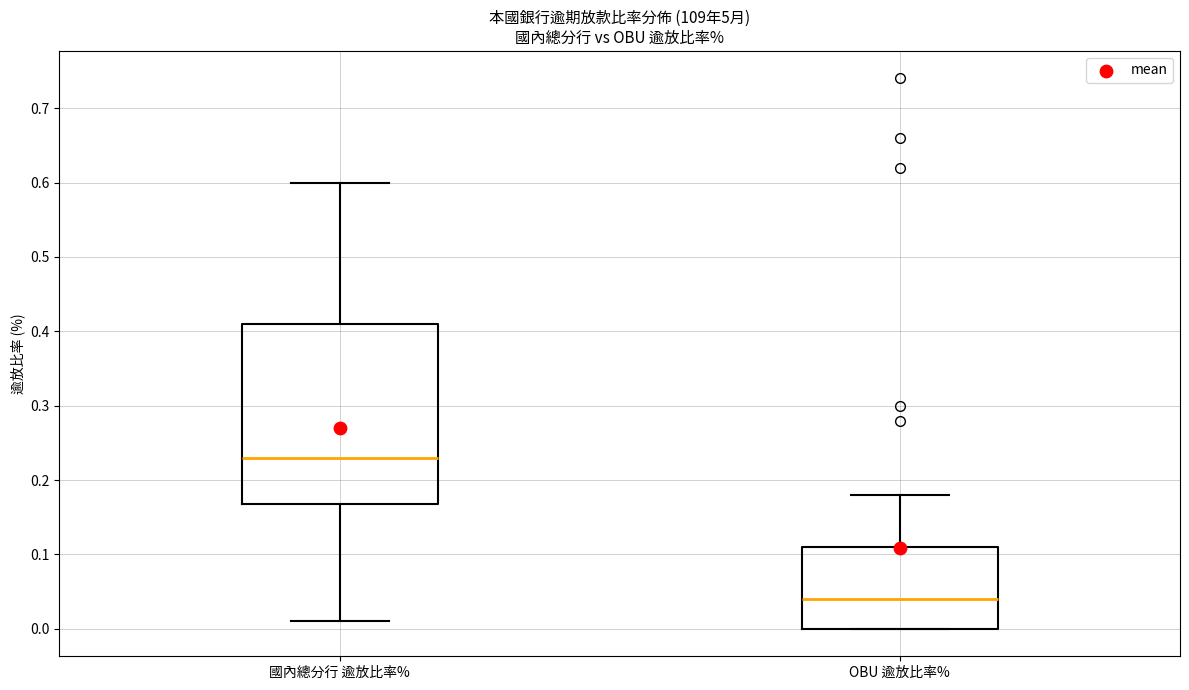

Which box's median line is the lowest?

OBU 逾放比率%